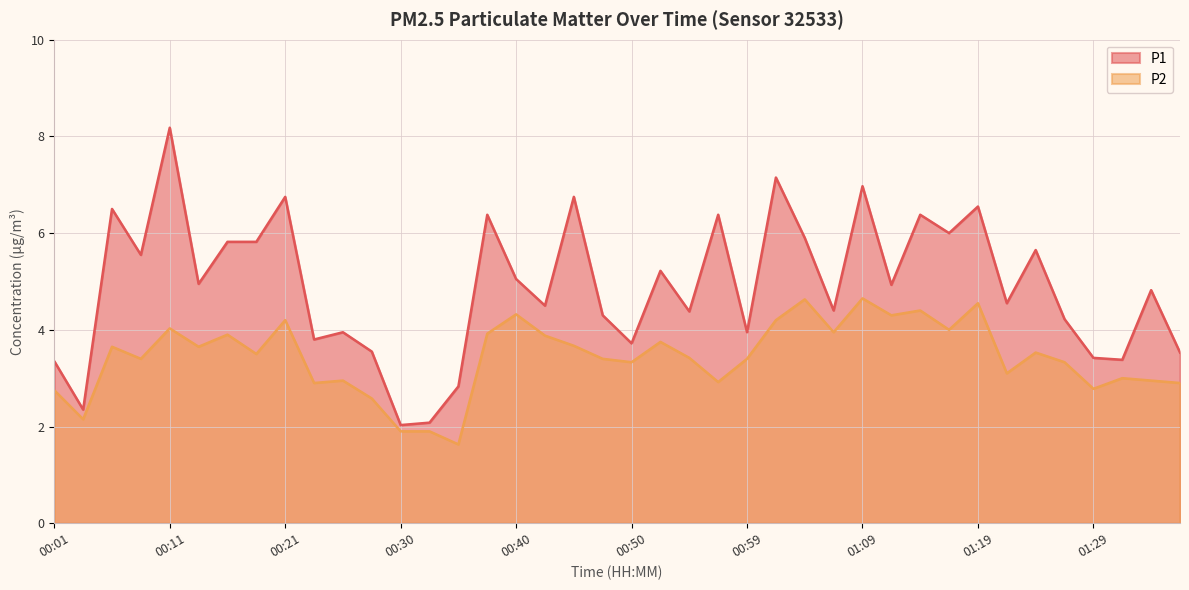

How many distinct data groups are displayed?

2